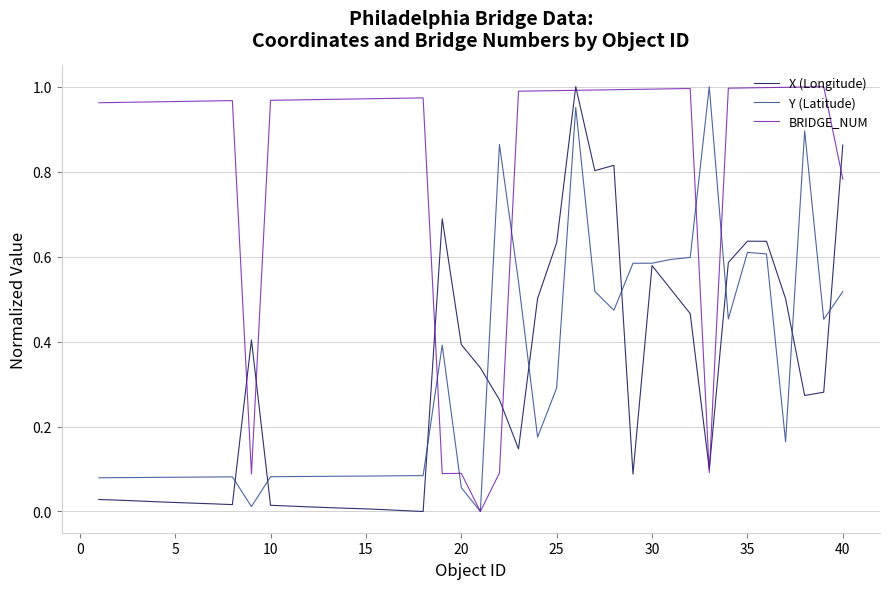

Which series has the largest total across all categories?

BRIDGE_NUM